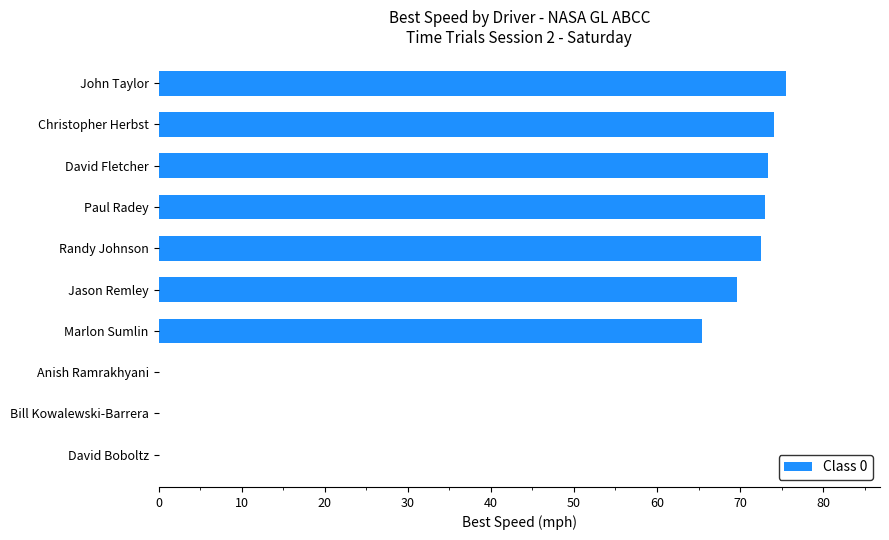

The chart shows a value of 26.8 at Bill Kowalewski-Barrera. True or false?

False